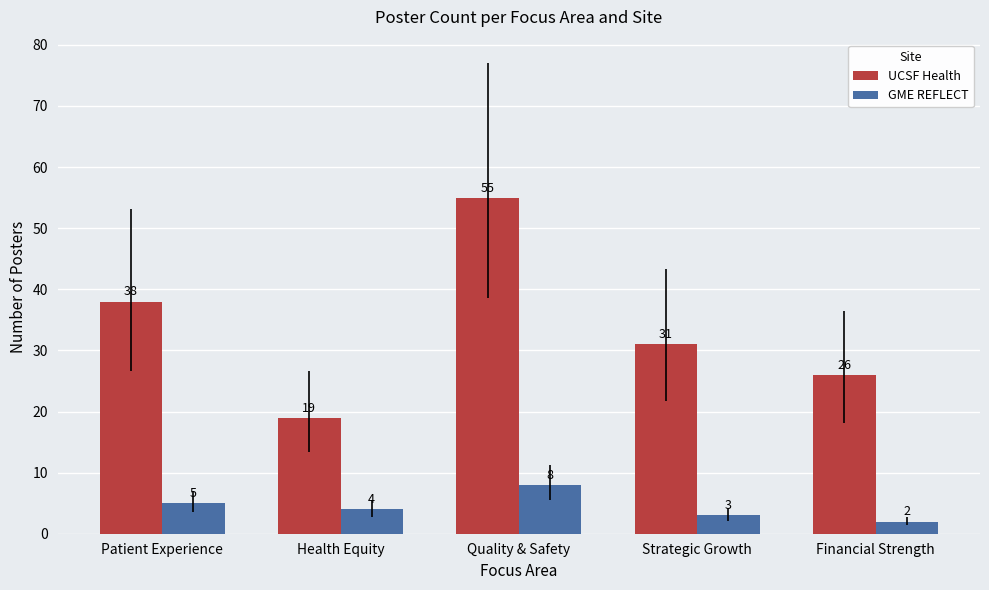

List the series in order of their peak value, highest first.

UCSF Health, GME REFLECT